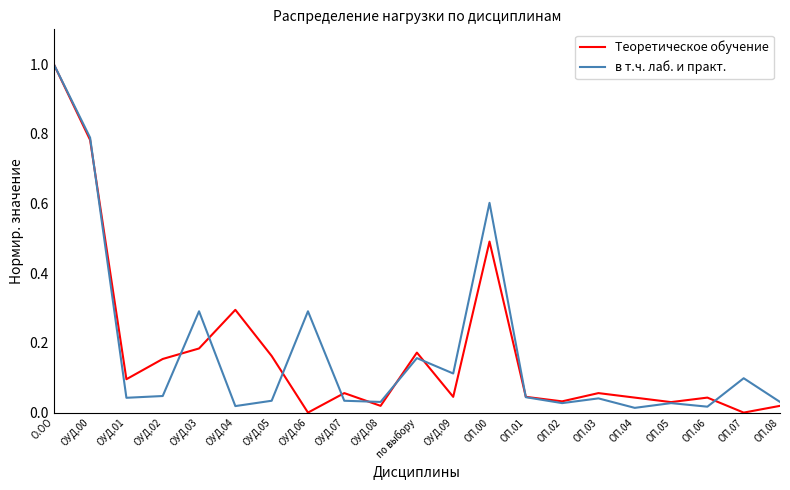

Is the value of Теоретическое обучение at по выбору greater than the value of в т.ч. лаб. и практ. at ОП.01?

Yes